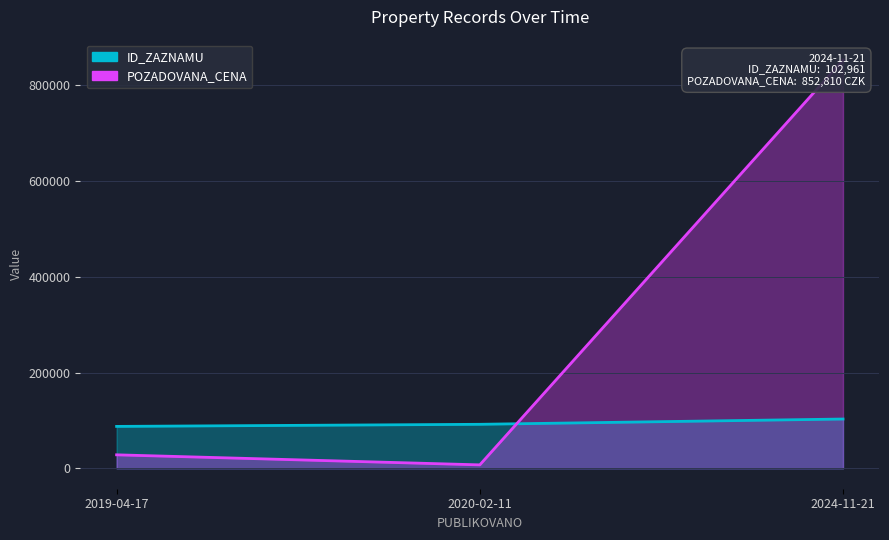

How many data points in ID_ZAZNAMU are above 91932?

1